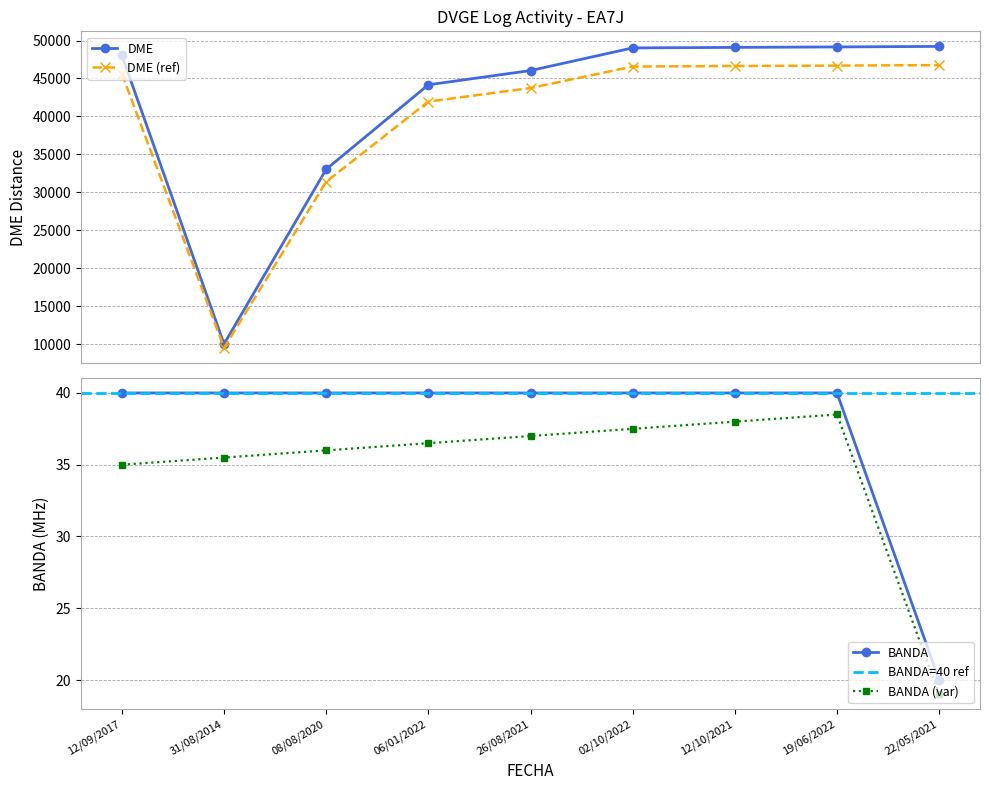

How many values in the DME series are below 48036?

4